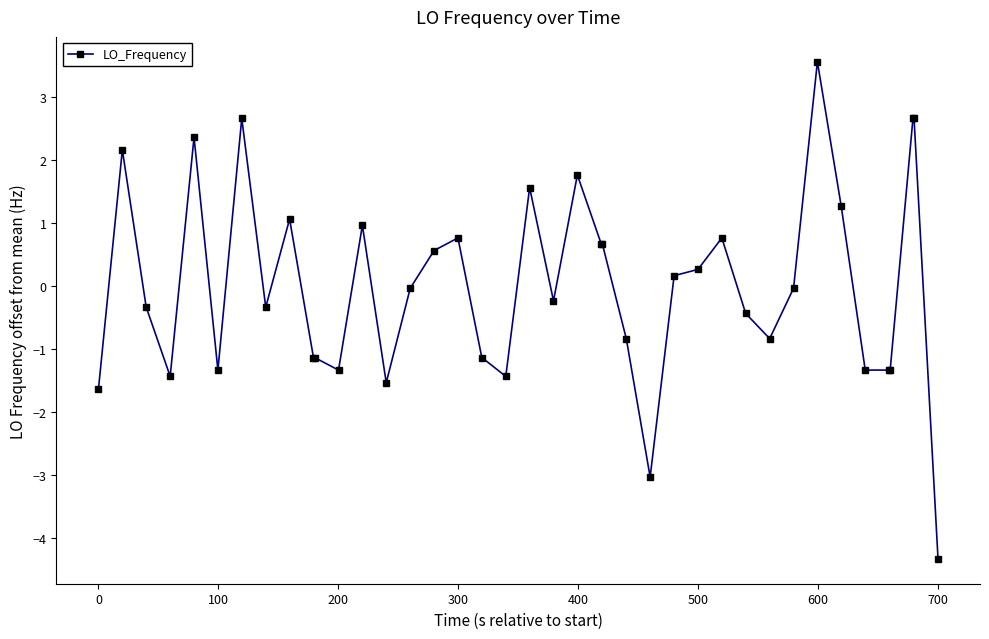

What is the greatest value displayed?

3.6